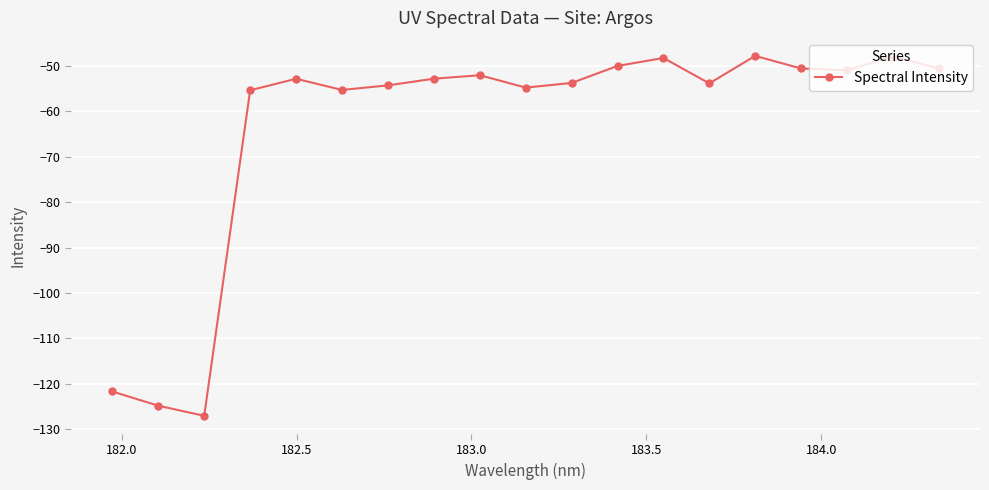

True or false: the data has more than 2 interior local peaks.

True